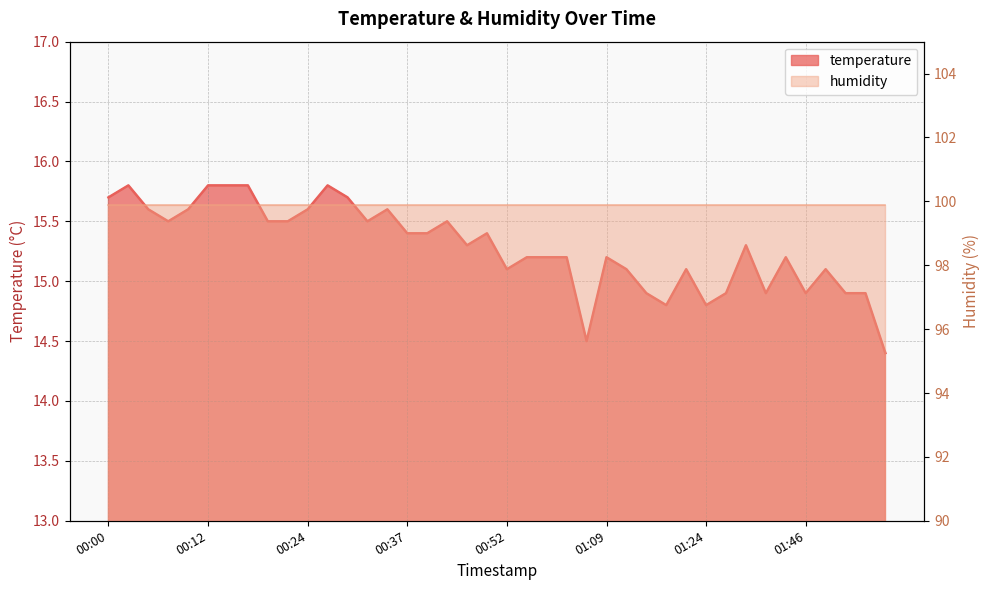

Which label corresponds to the largest value in the chart?

00:02